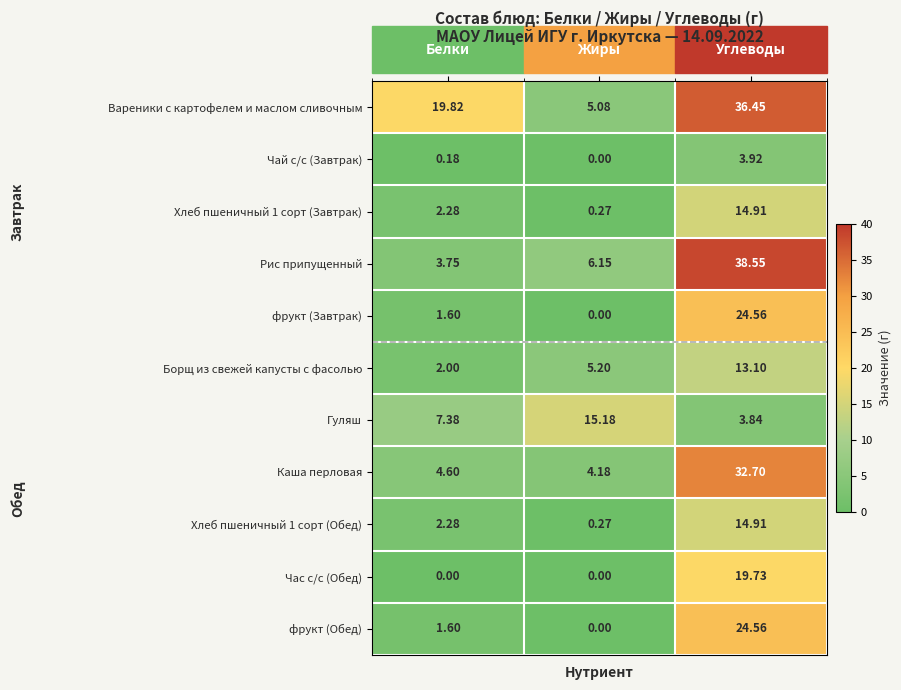

Which category has the highest value in the фрукт (Завтрак) series?

Углеводы